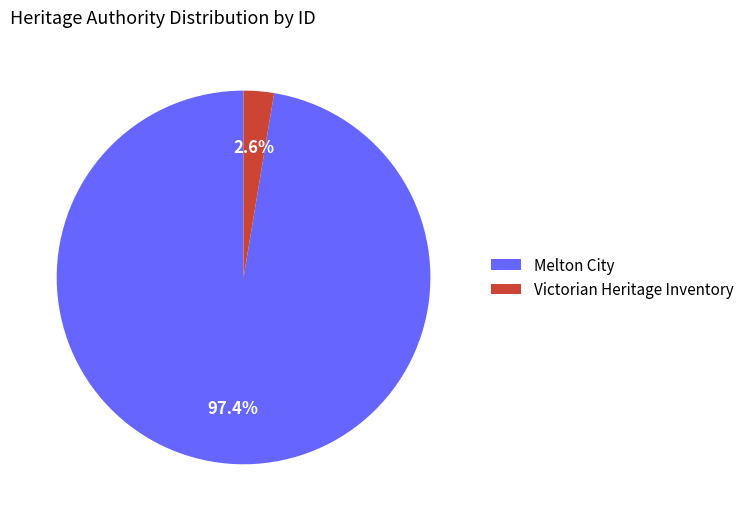

Combined, what portion of the pie is Melton City and Victorian Heritage Inventory?

100.0%